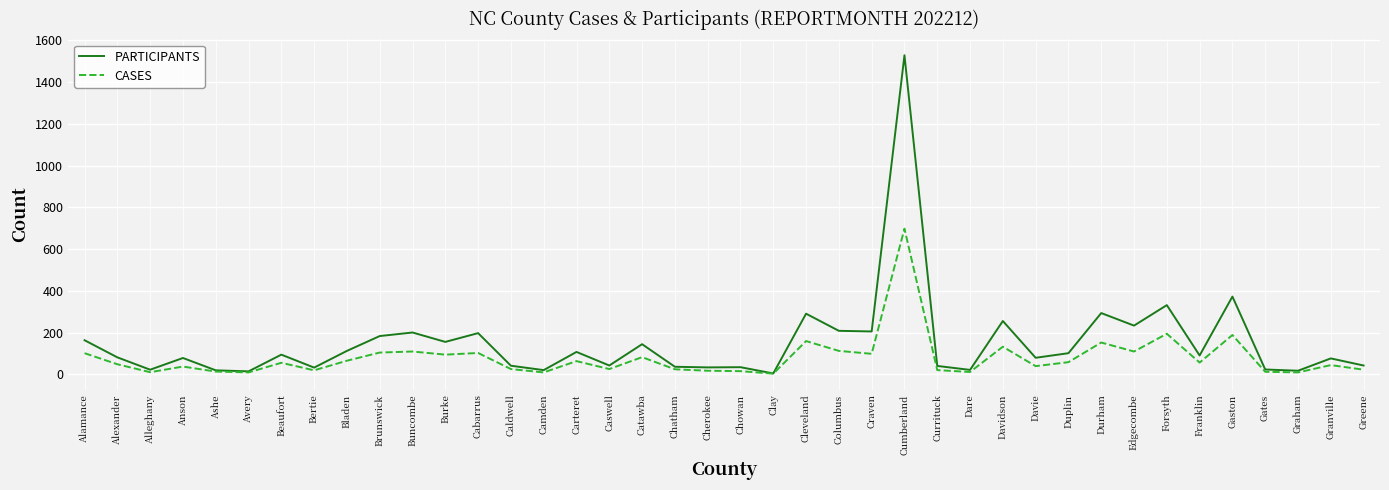

Which category has the highest value in the CASES series?

Cumberland